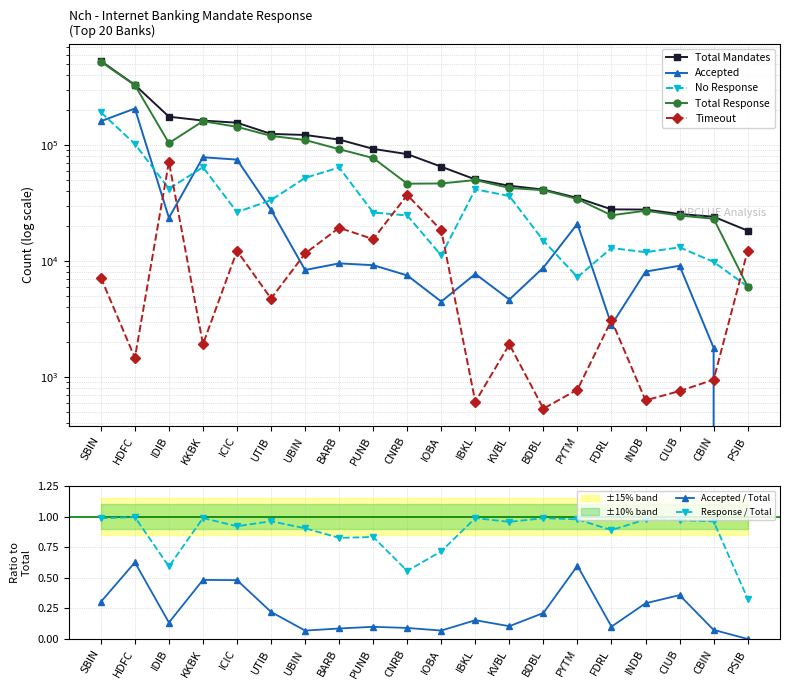

Is it true that Accepted equals 10673 at INDB?

False